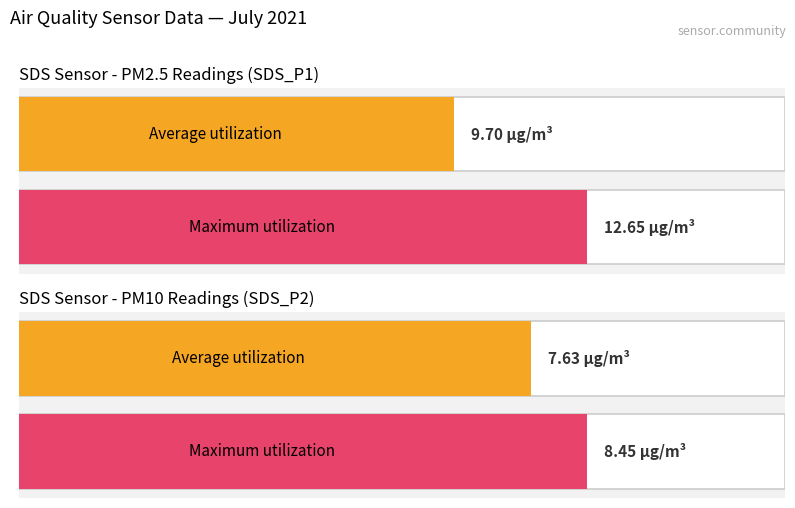

What are all the series names shown in the legend?

Average utilization, Maximum utilization